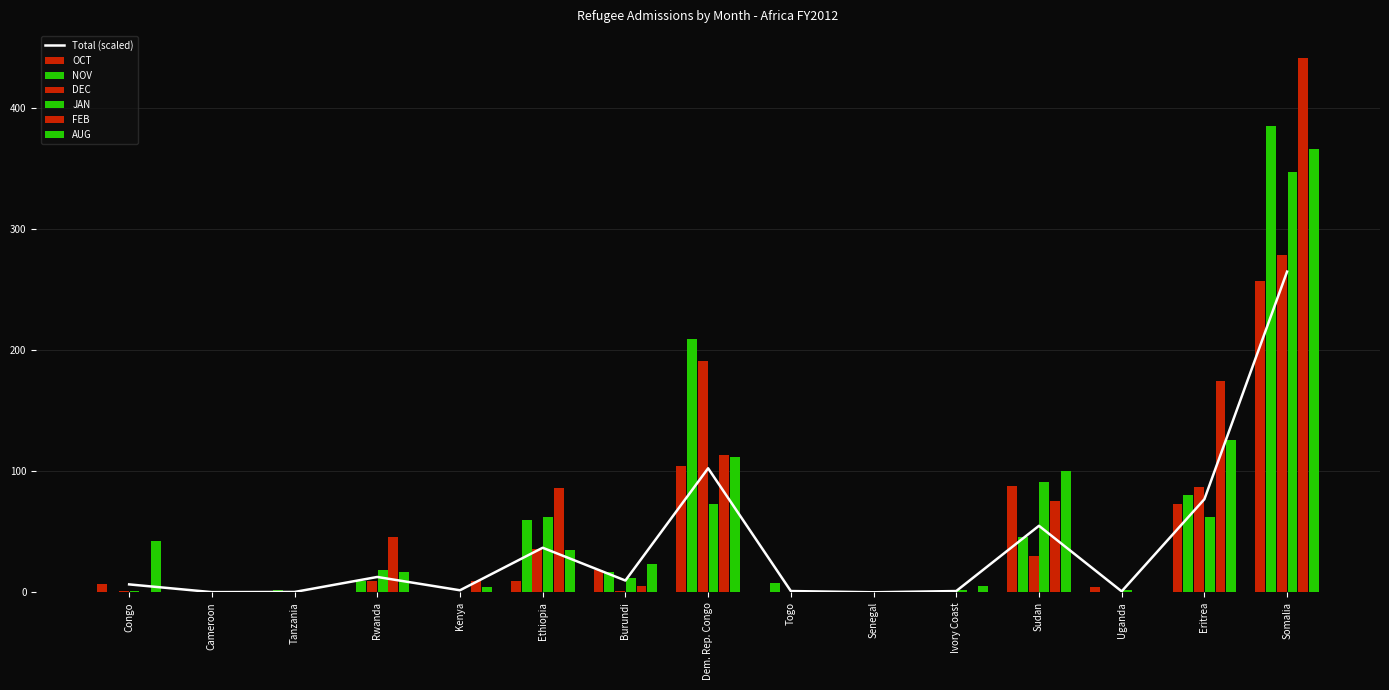

What is the sum of all OCT values?

560